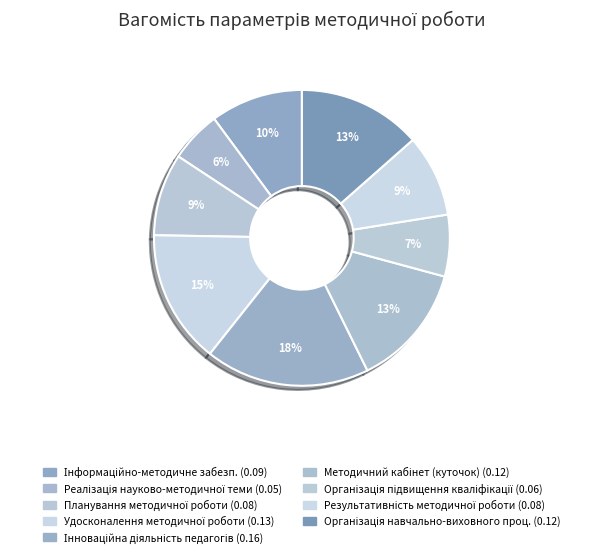

How many slices are in this pie chart?

9